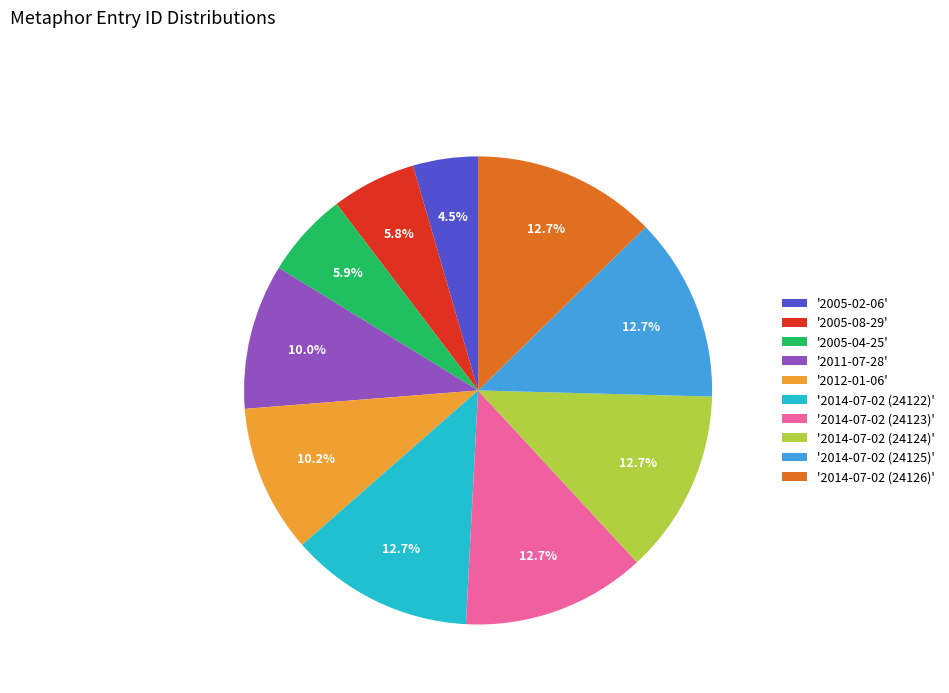

What is the ratio of the value at '2014-07-02 (24122)' to the value at '2005-08-29'?

2.2